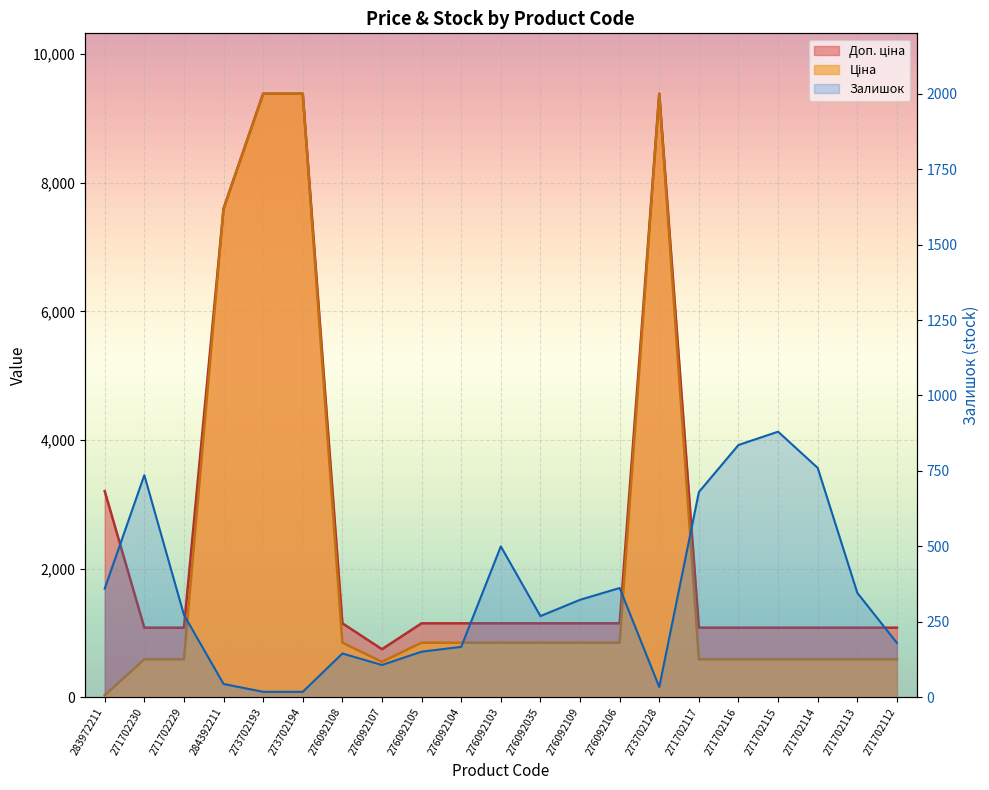

Which series changed the most between 276092035 and 271702115?

Залишок